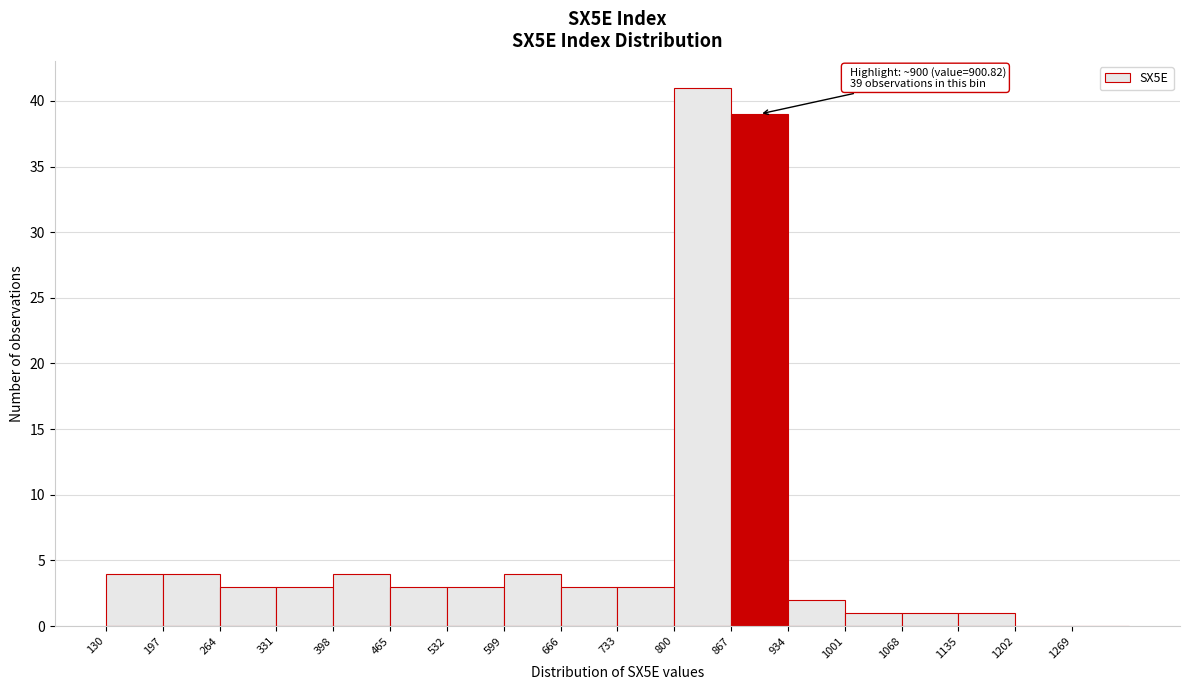

Which range on the x-axis has the tallest bar?

800 to 867